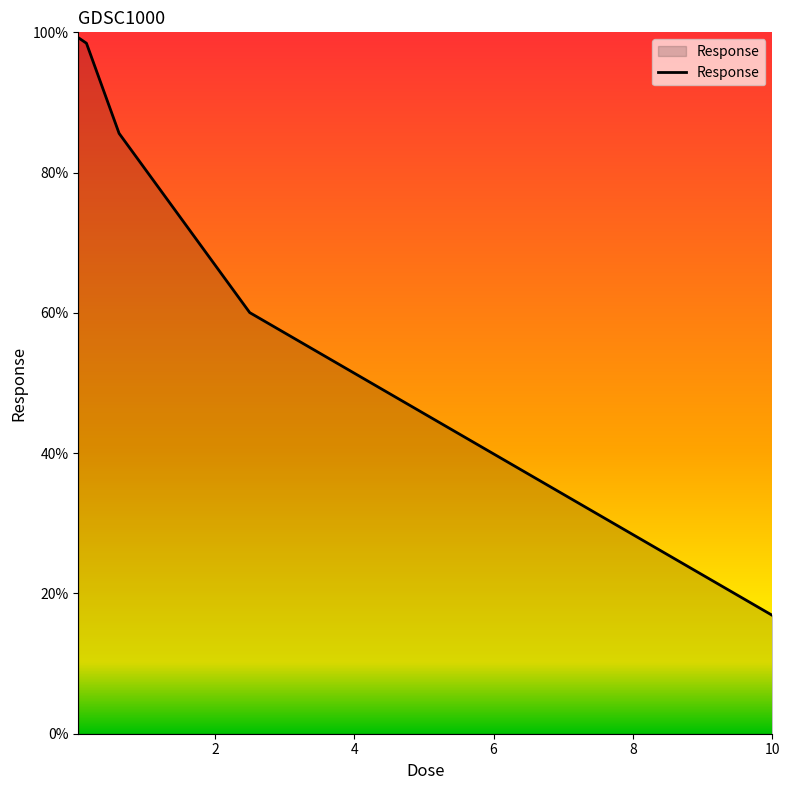

What is the maximum value shown in the chart?

99.2